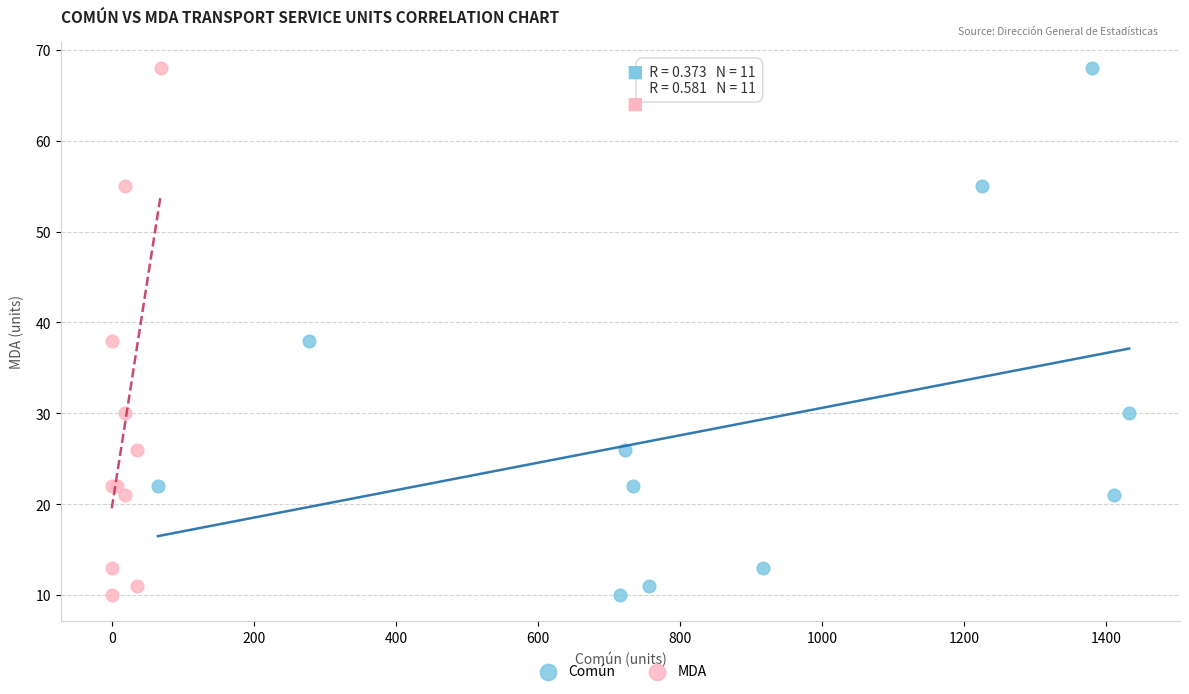

What are all the series names shown in the legend?

Común, MDA